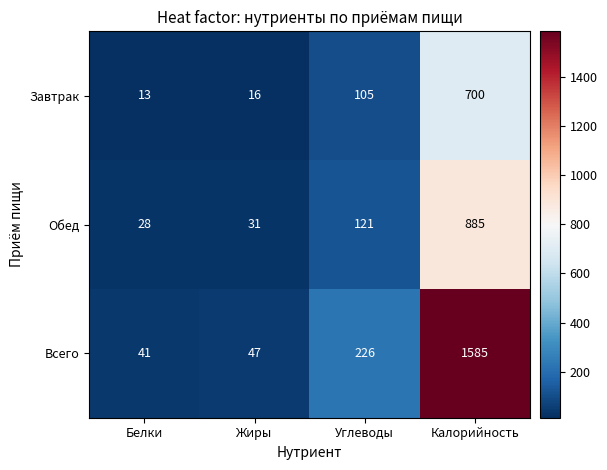

Which series has the widest spread of values?

Всего